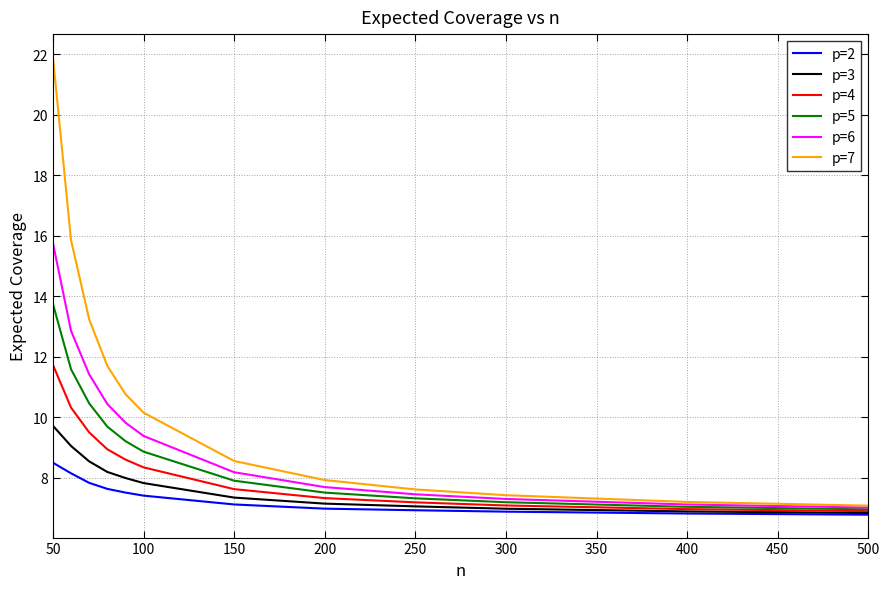

What is the minimum value for p=6?

7.0